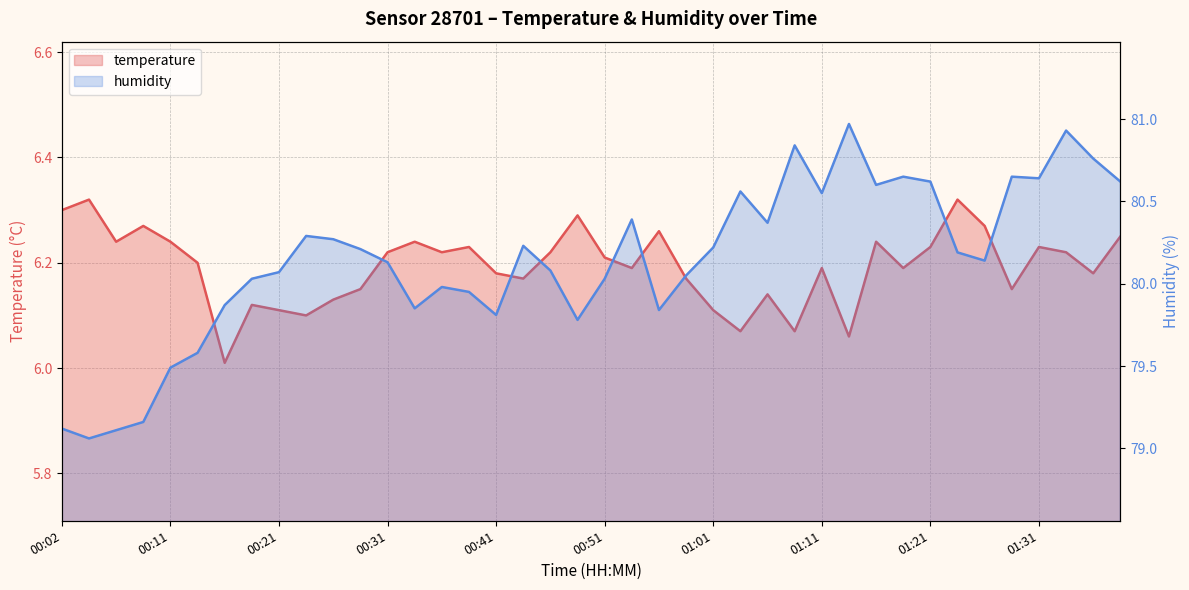

What position from the right is 00:36?

26